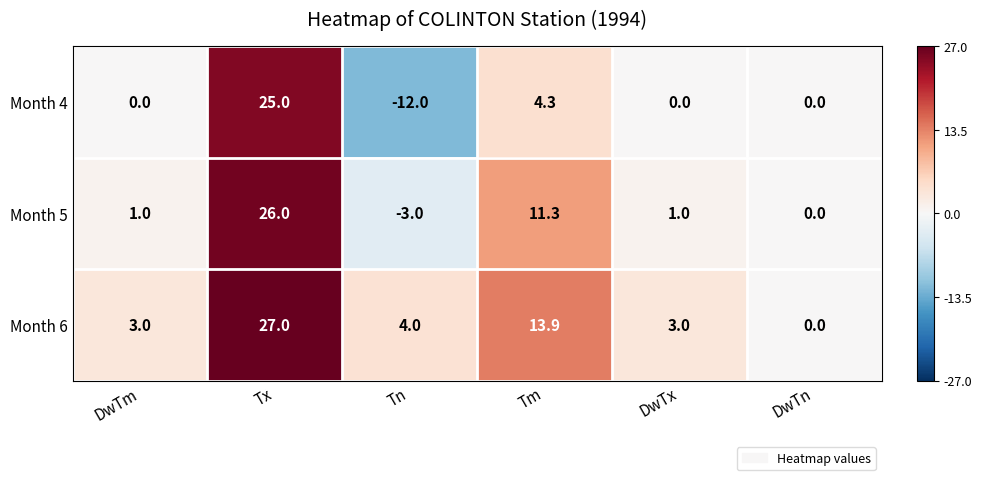

Reading left to right, list all the values displayed in this chart.

Month 4: 0.0	25.0	-12.0	4.3	0.0	0.0
Month 5: 1.0	26.0	-3.0	11.3	1.0	0.0
Month 6: 3.0	27.0	4.0	13.9	3.0	0.0